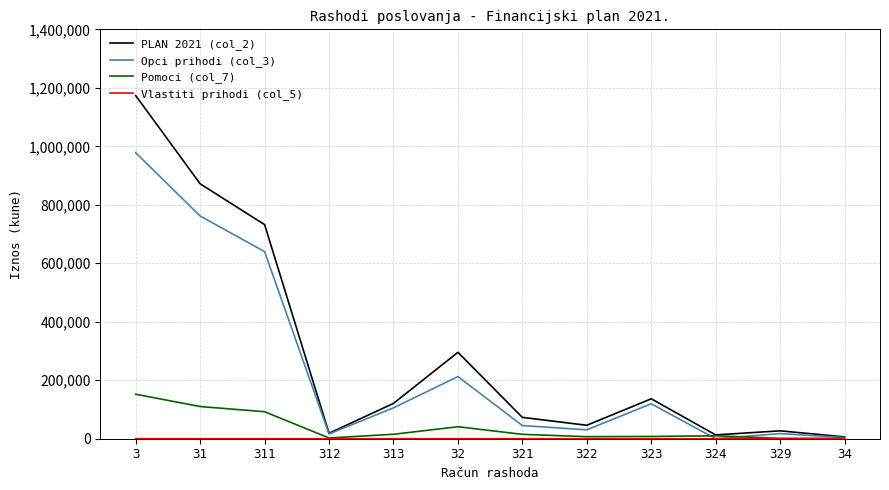

Where is the first local minimum for PLAN 2021 (col_2)?

312